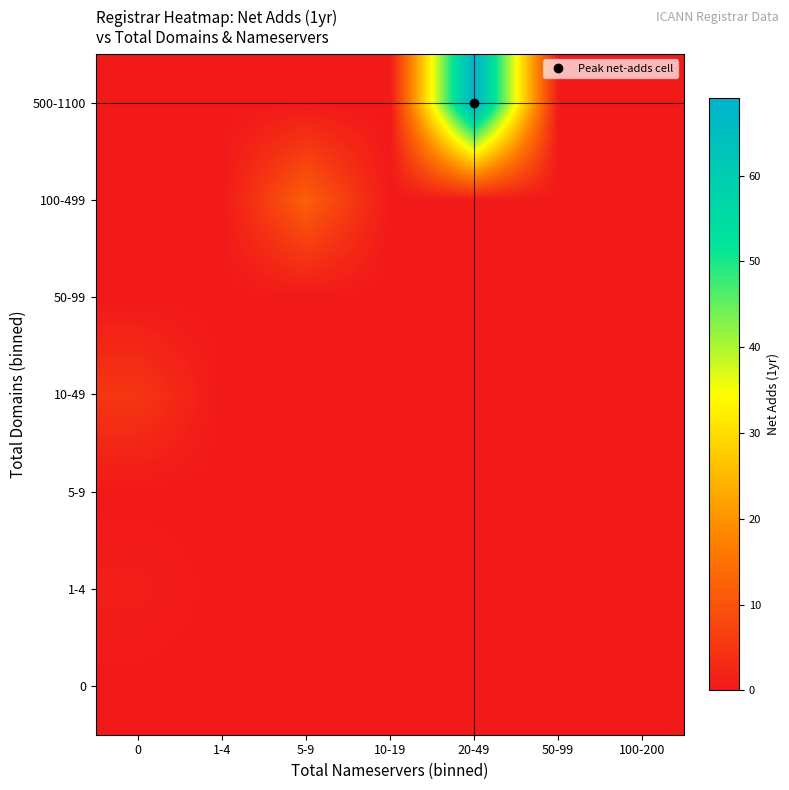

Reading left to right, transcribe all the data shown in this chart.

0: 0=0	1-4=0	5-9=0	10-19=0	20-49=0	50-99=0	100-200=0
1-4: 0=1	1-4=0	5-9=0	10-19=0	20-49=0	50-99=0	100-200=0
5-9: 0=0	1-4=0	5-9=0	10-19=0	20-49=0	50-99=0	100-200=0
10-49: 0=5	1-4=0	5-9=0	10-19=0	20-49=0	50-99=0	100-200=0
50-99: 0=0	1-4=0	5-9=0	10-19=0	20-49=0	50-99=0	100-200=0
100-499: 0=0	1-4=0	5-9=12	10-19=0	20-49=0	50-99=0	100-200=0
500-1100: 0=0	1-4=0	5-9=0	10-19=0	20-49=69	50-99=0	100-200=0